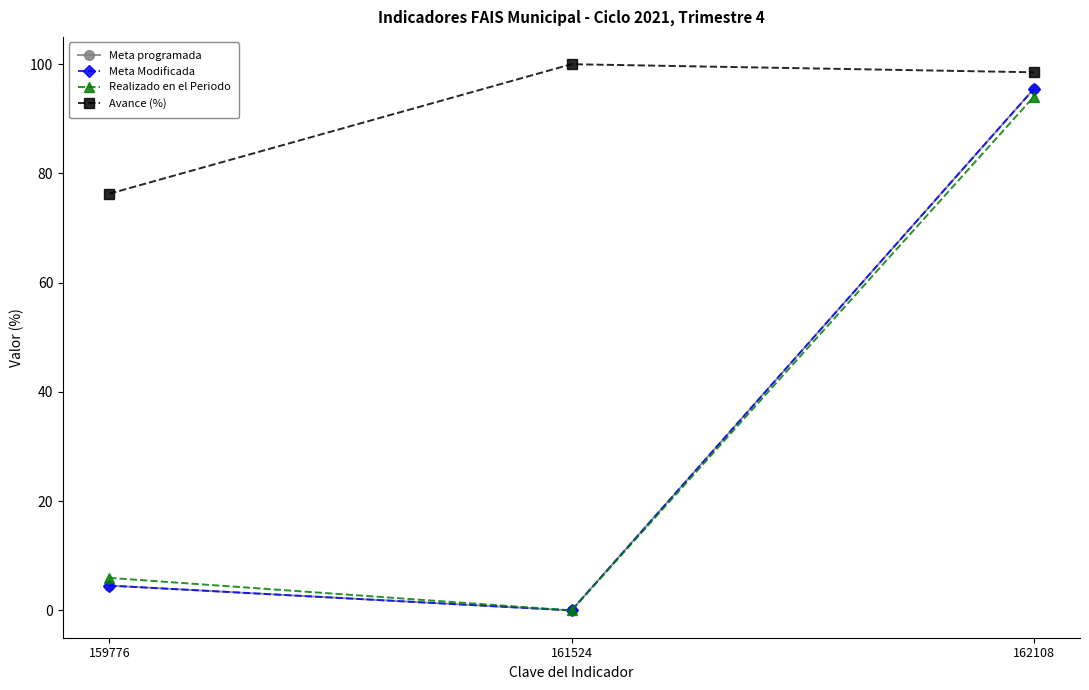

Between 159776 and 161524, which series saw the biggest shift?

Avance (%)